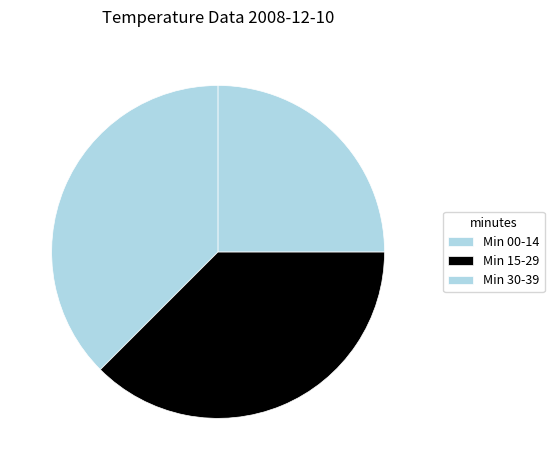

Count the number of slices in the pie.

3